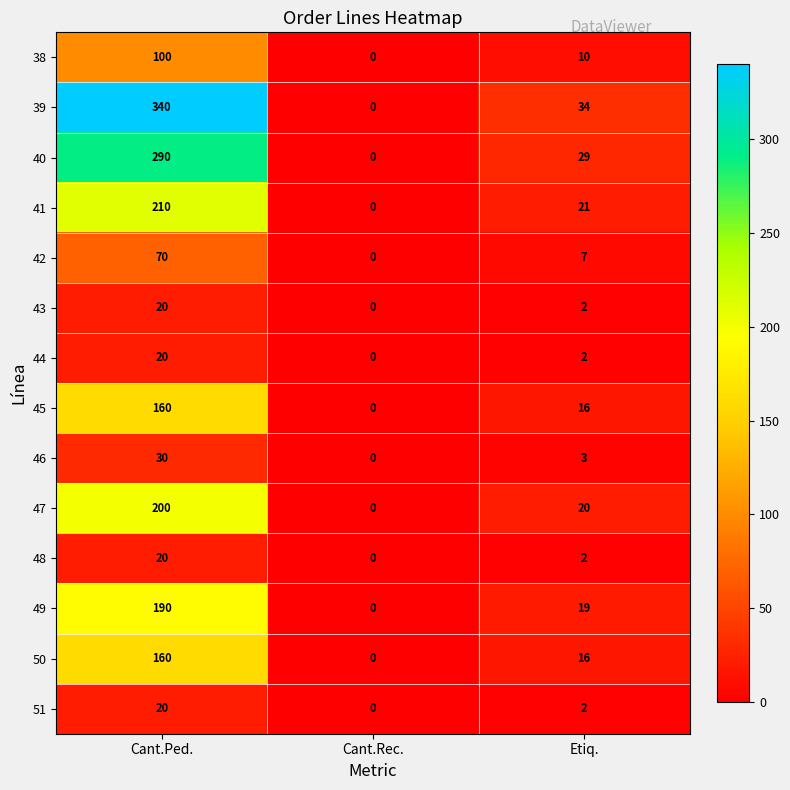

The 42 series shows 70 at Cant.Ped.. True or false?

True